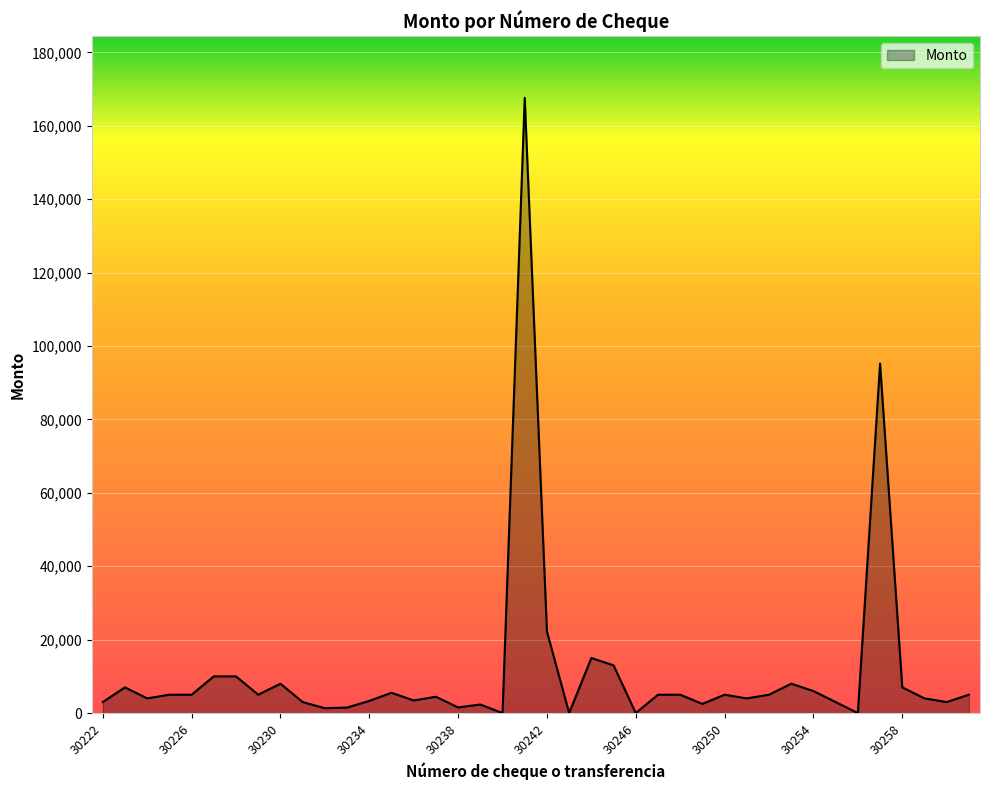

What is the difference between the maximum and minimum values?

167643.2